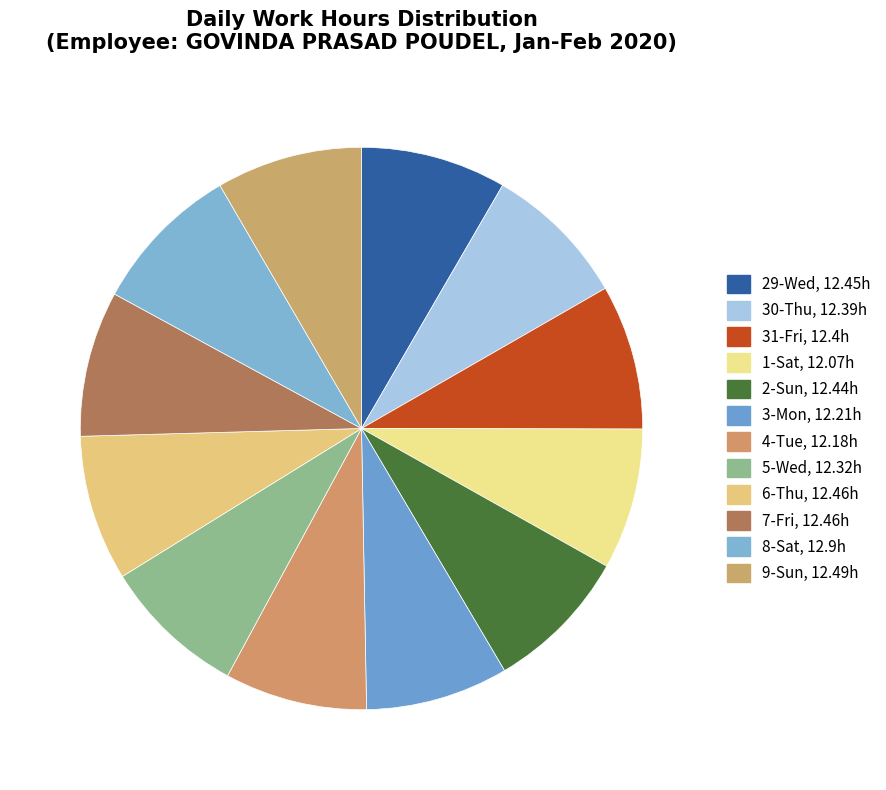

To the nearest percent, what percentage of the pie is 31-Fri?

8%